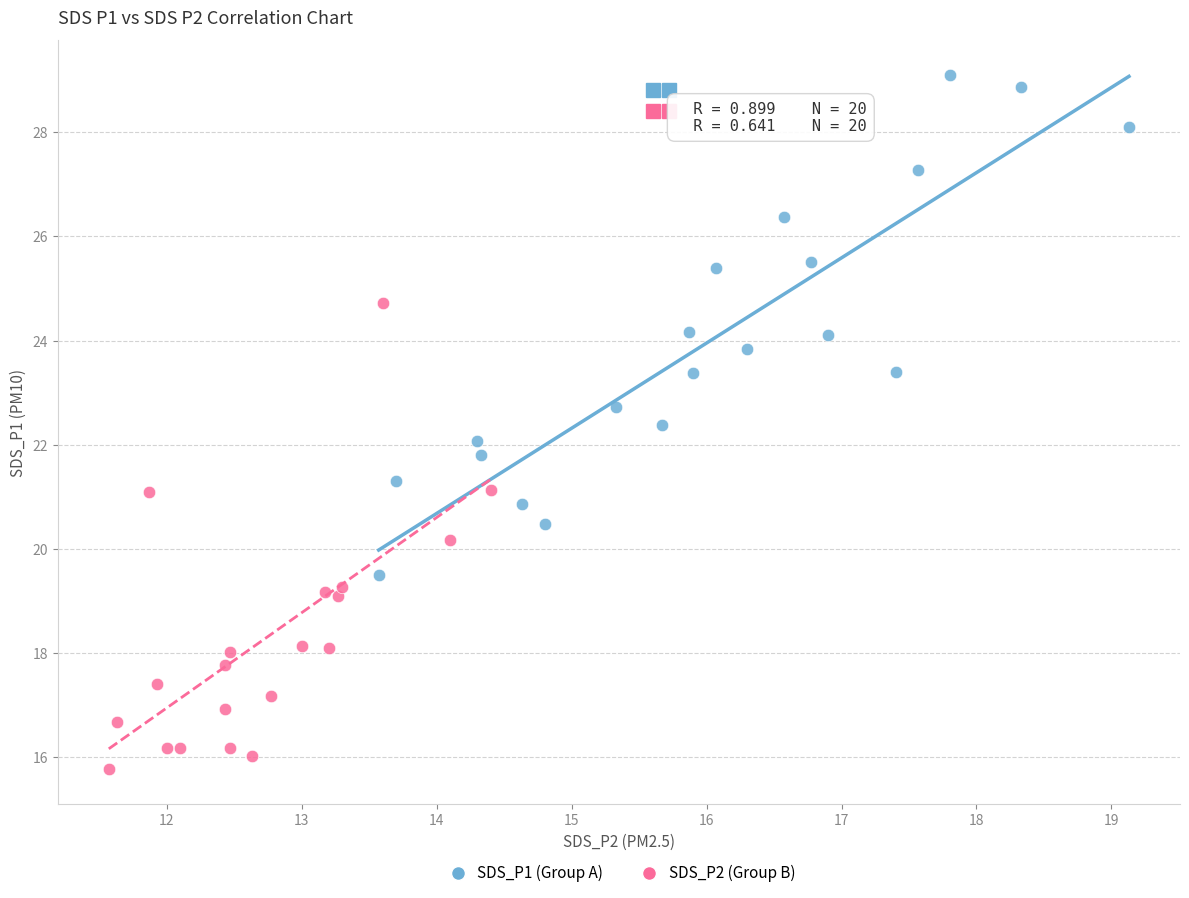

Which series contains the lowest Y value?

SDS_P2 (Group B)